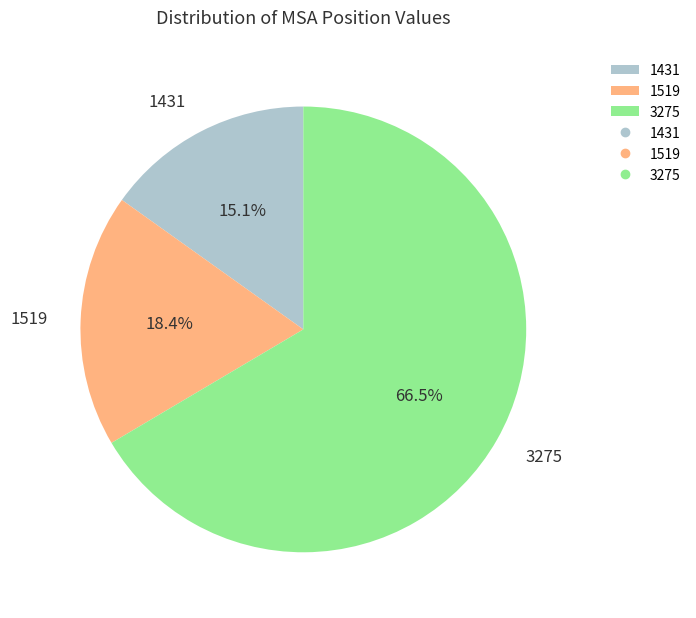

Which category has the smallest portion of the pie?

1431